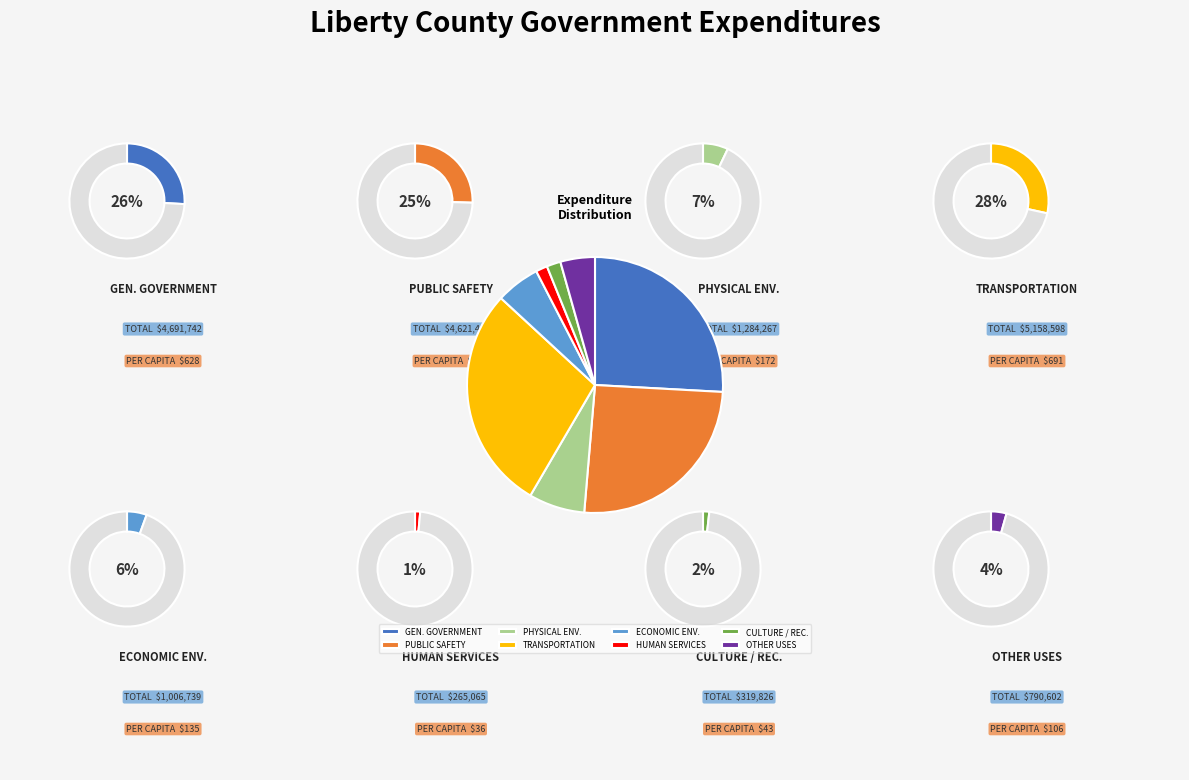

To the nearest percent, what percentage of the pie is Public Safety?

25%